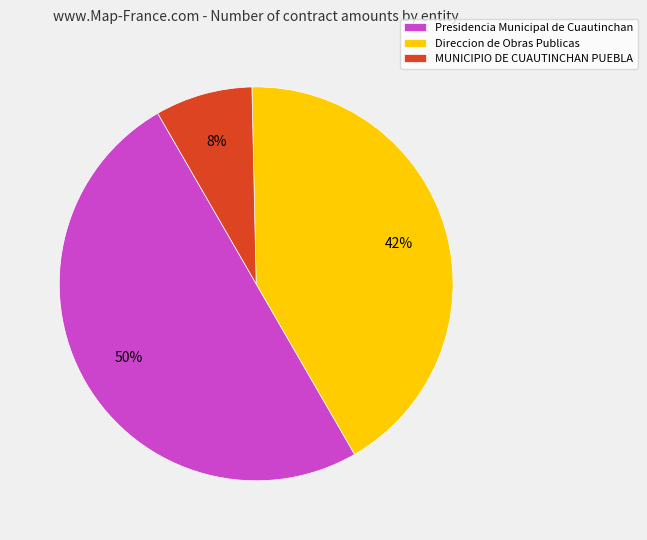

Rank the categories by value from lowest to highest.

MUNICIPIO DE CUAUTINCHAN PUEBLA, Direccion de Obras Publicas, Presidencia Municipal de Cuautinchan